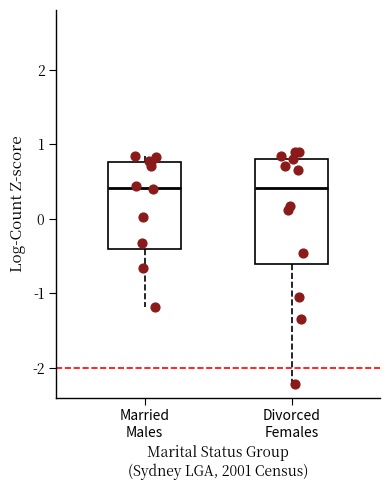

Which box is the tallest, from its lower edge to its upper edge?

Divorced Females